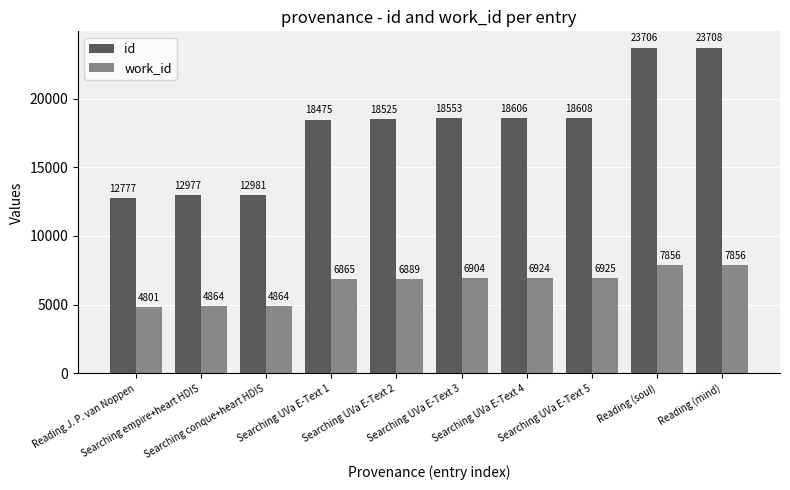

Which series has the largest range (max minus min)?

id